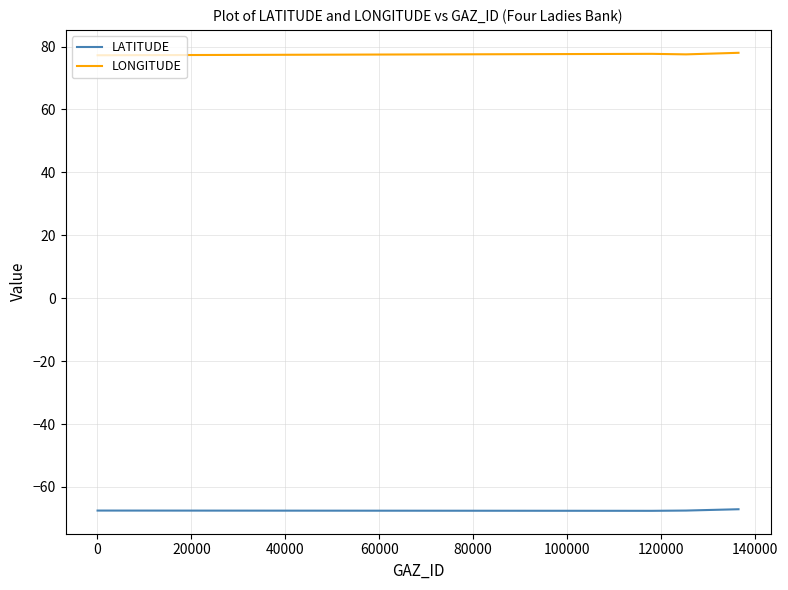

What are all the series names shown in the legend?

LATITUDE, LONGITUDE